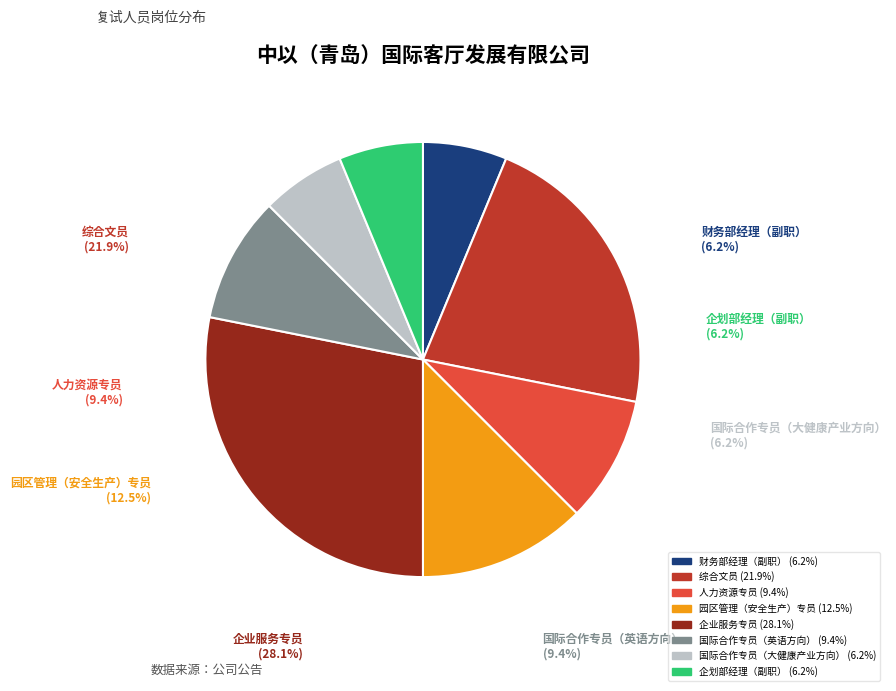

How many segments does this pie chart have?

8